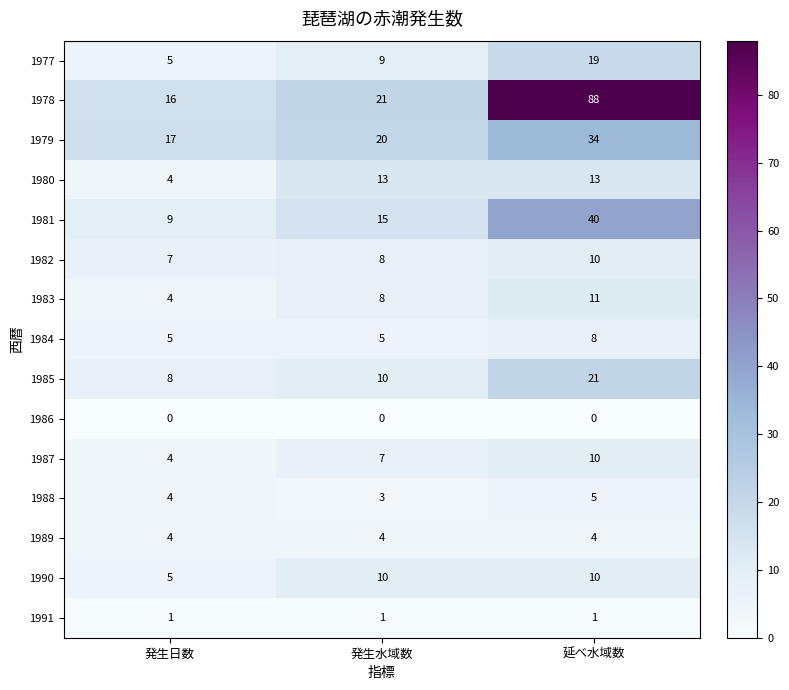

At which category is the sum across all series the highest?

延べ水域数